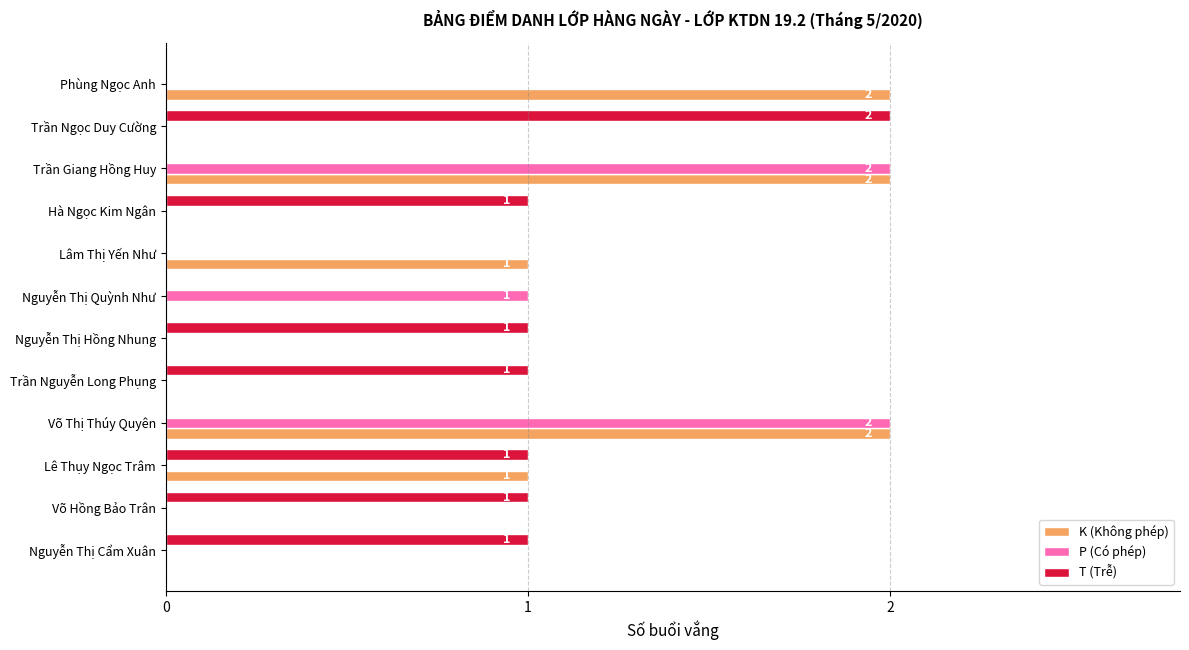

True or false: T (Trễ) has a value of 1 at Võ Hồng Bảo Trân.

True